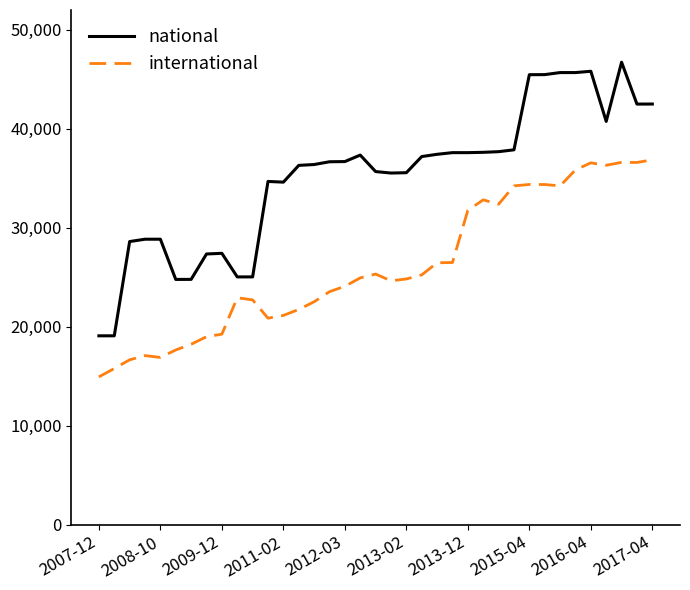

Which series has the largest total across all categories?

national